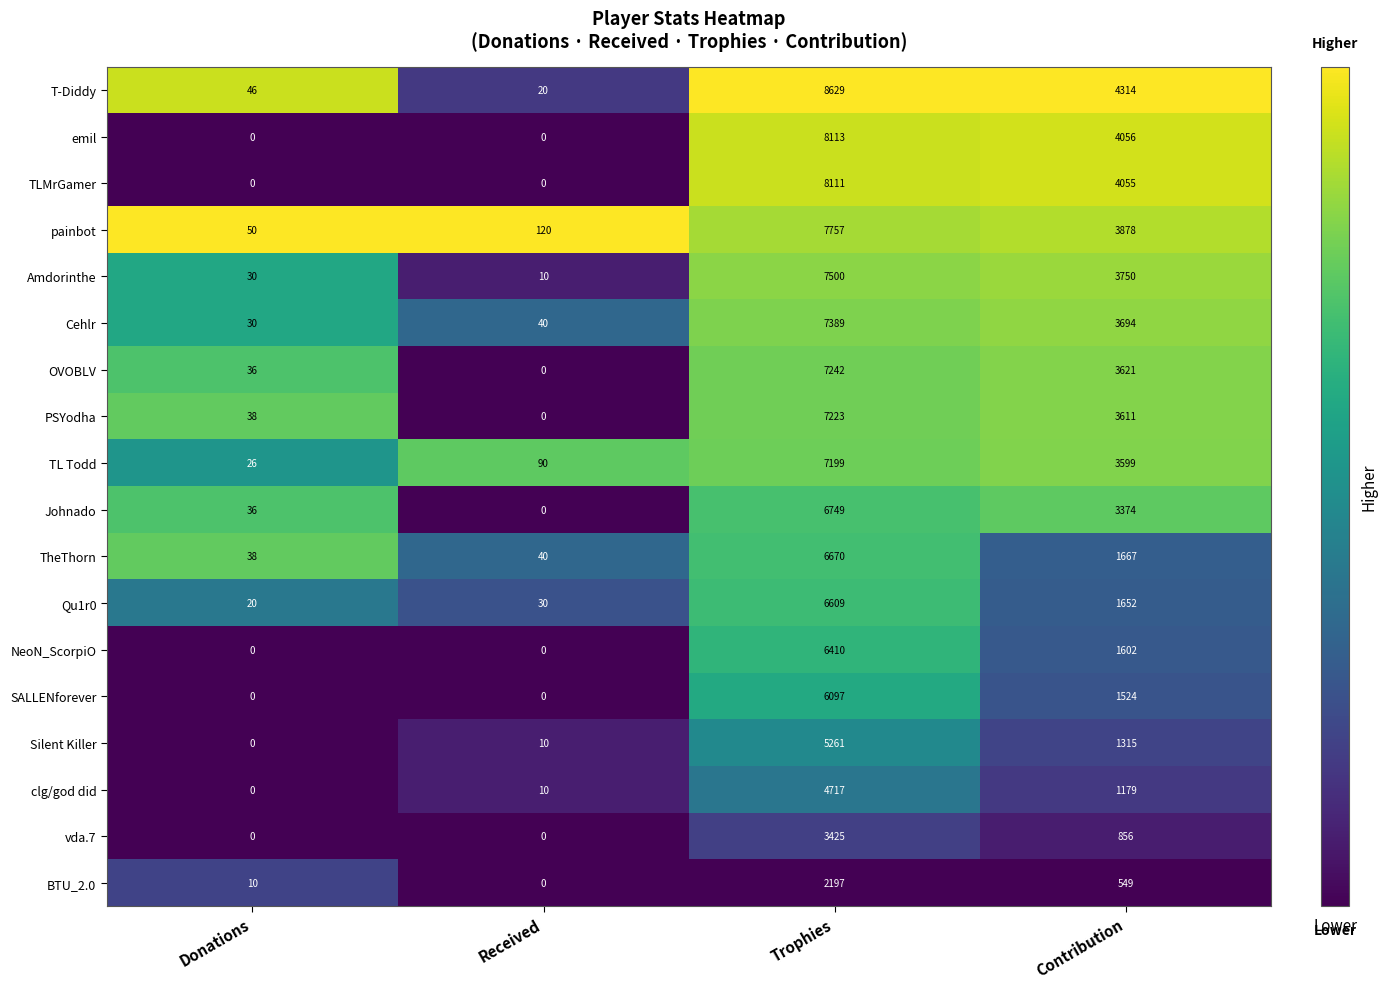

What is the maximum value shown in the chart?

8629